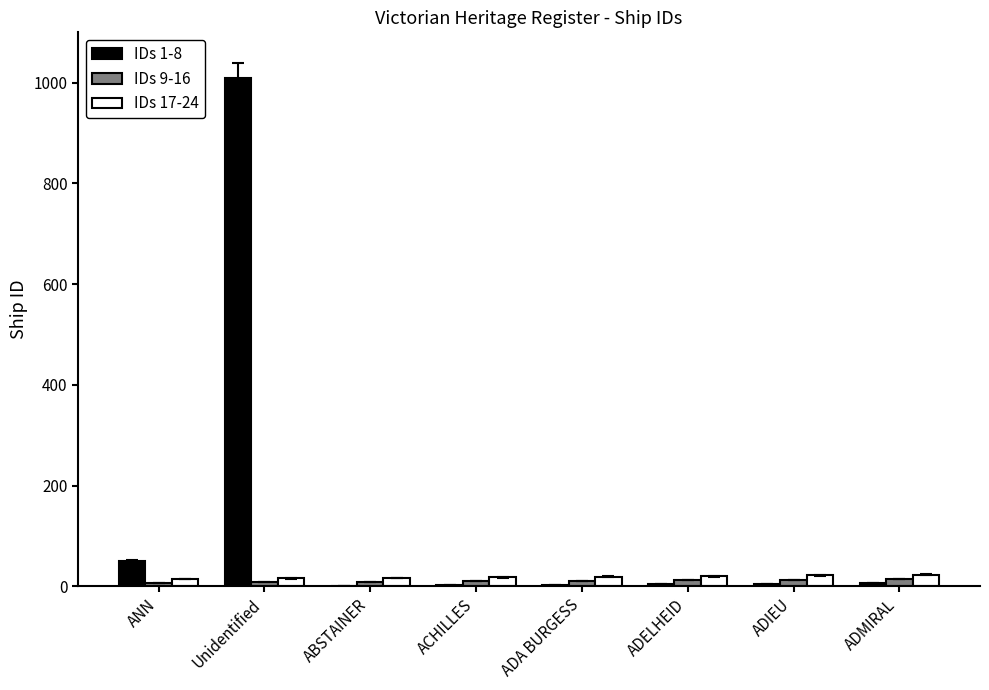

At which category is the sum across all series the highest?

Unidentified